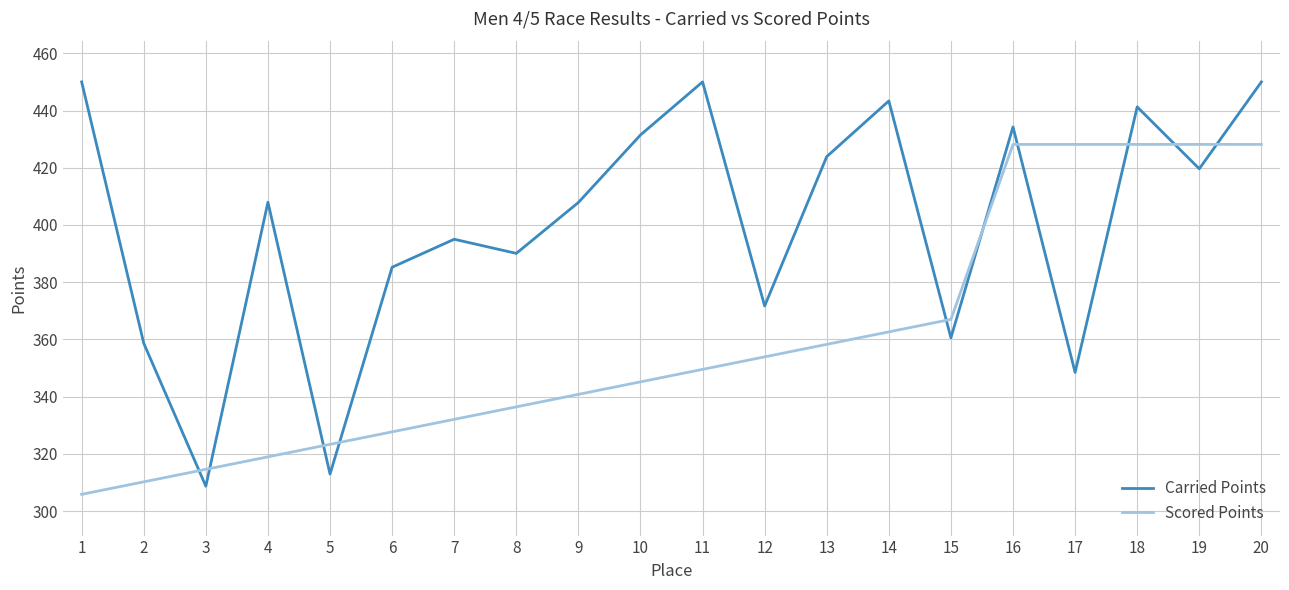

What is the spread (max minus min) of values at 11?

100.4